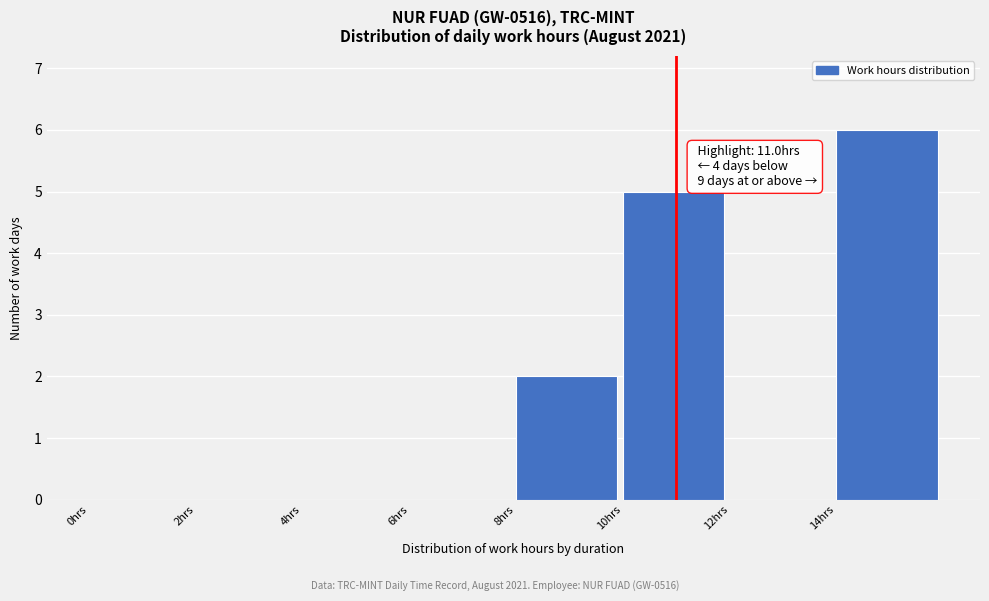

Over which range of the x-axis is the bar tallest?

14 to 16